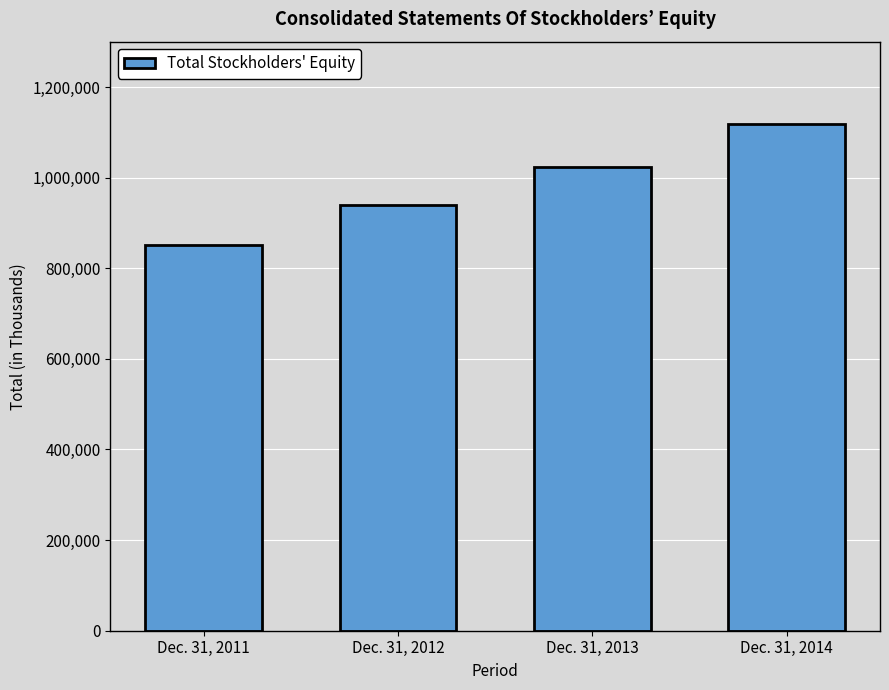

What is the value of the 2nd bar from the left?

939128